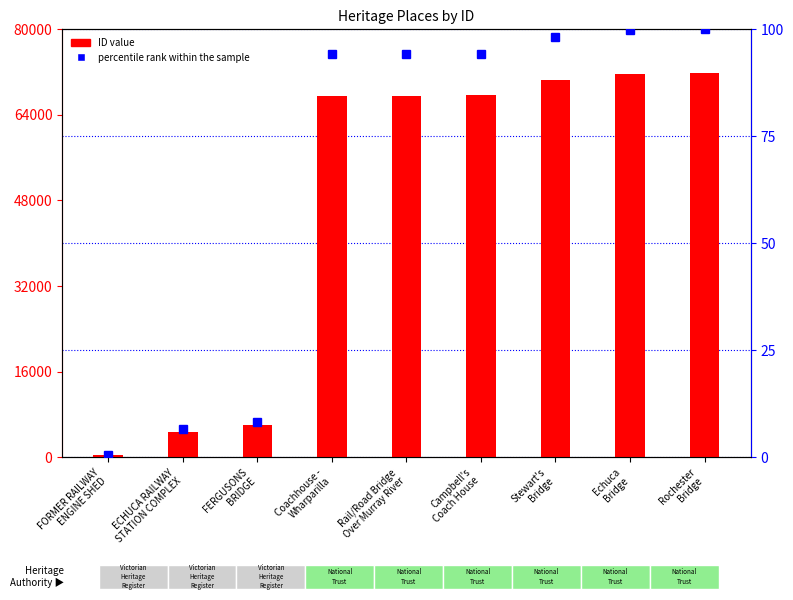

Read the percentile rank within the sample value at ECHUCA RAILWAY
STATION COMPLEX.

6.6